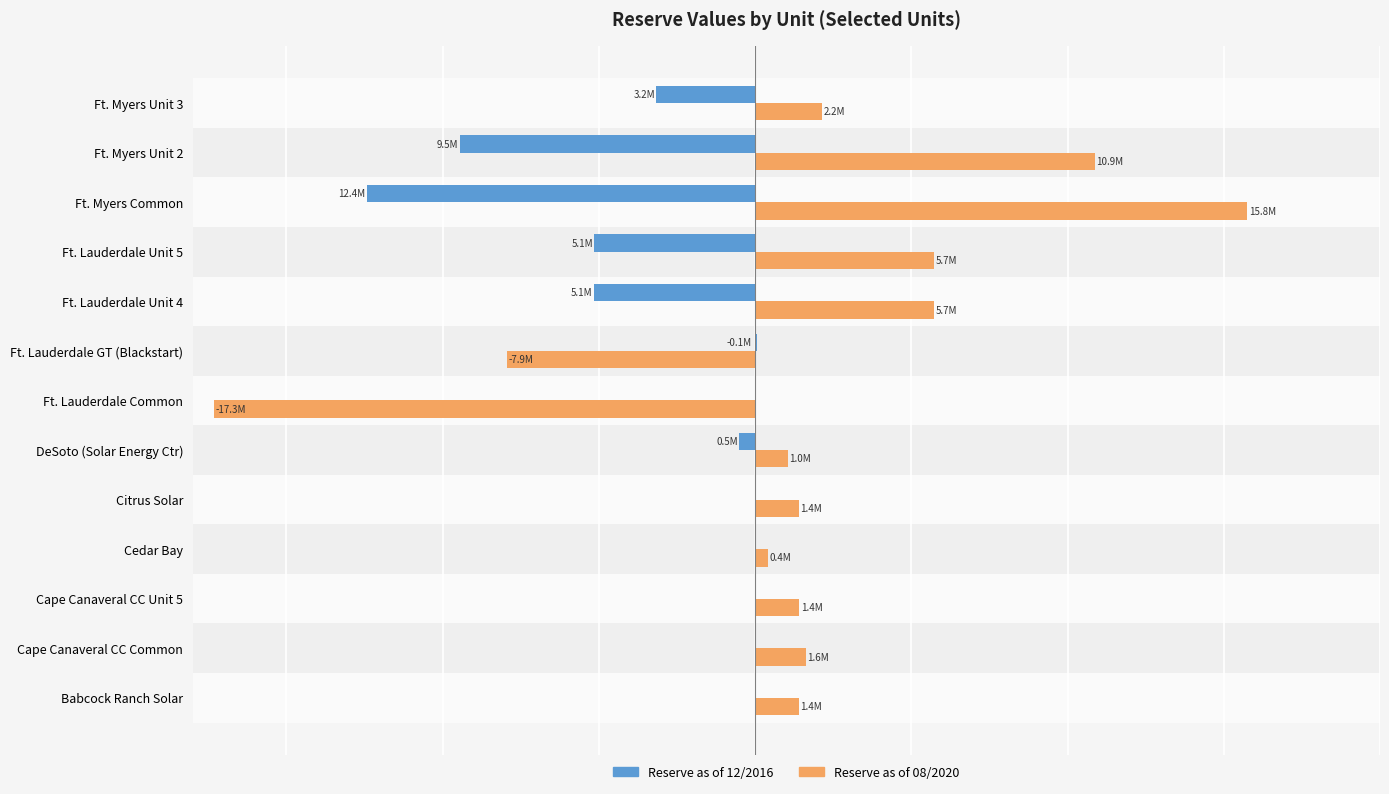

What is the average value of the Reserve as of 08/2020 series?

1712576.9